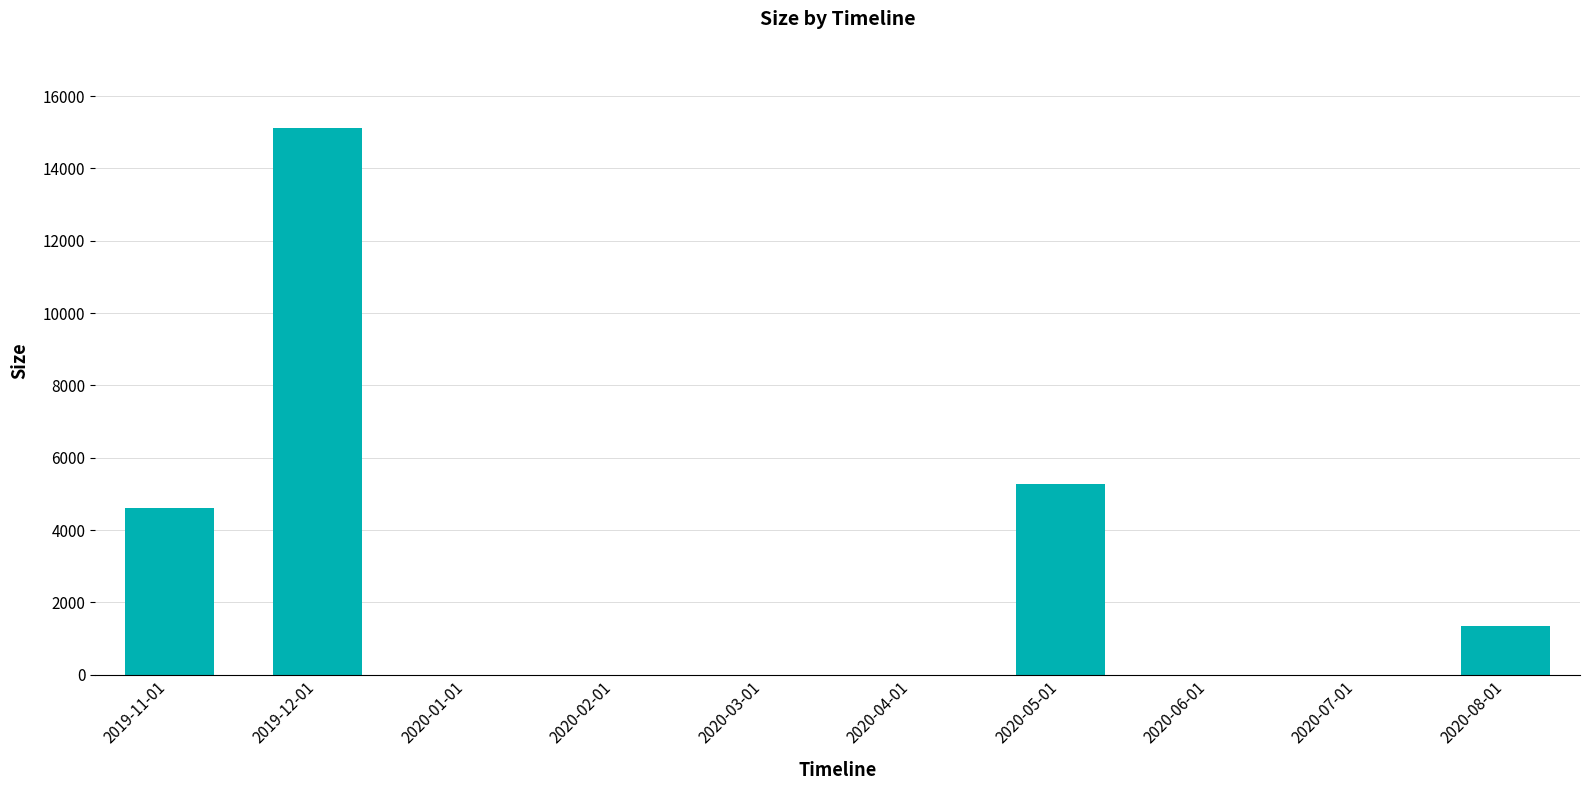

What is the sum of the values at 2020-04-01 and 2020-08-01?

1336